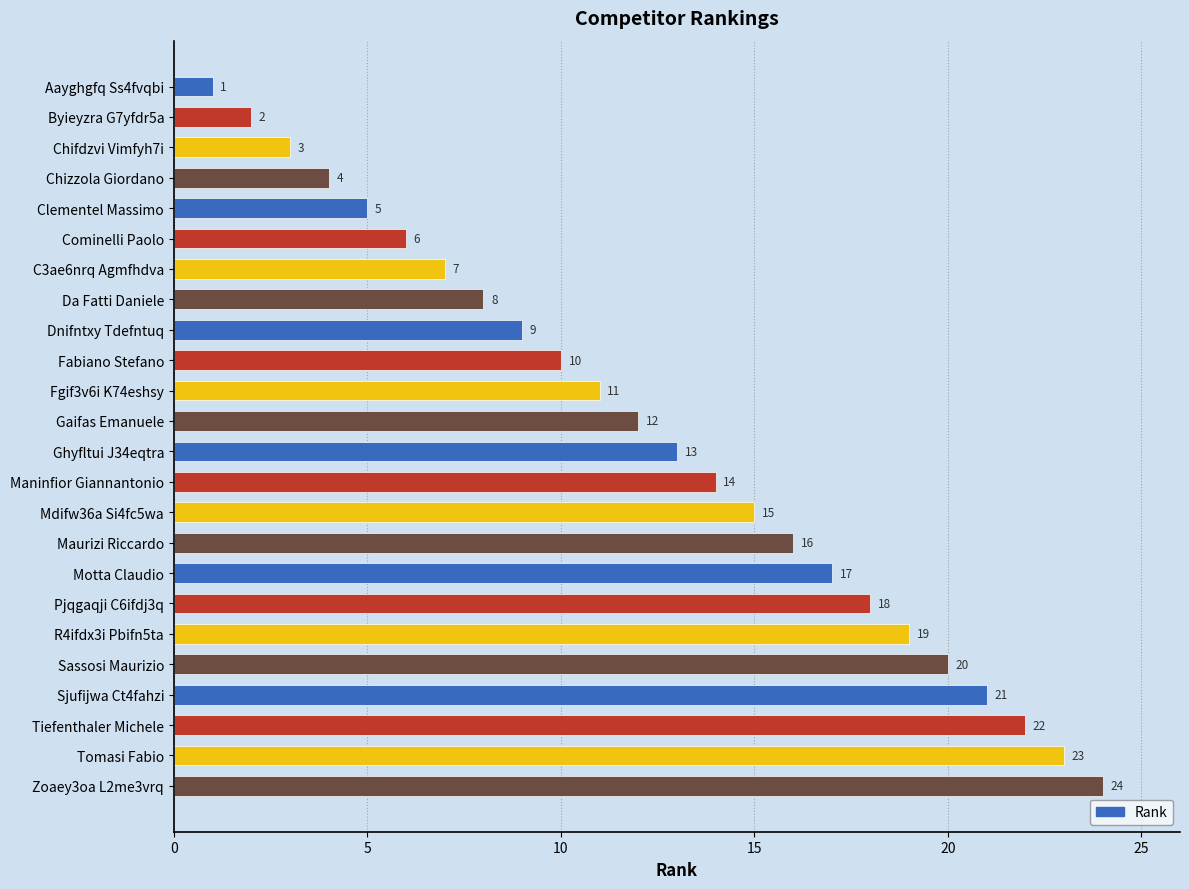

Where is the data nearest to the value 12?

Gaifas Emanuele